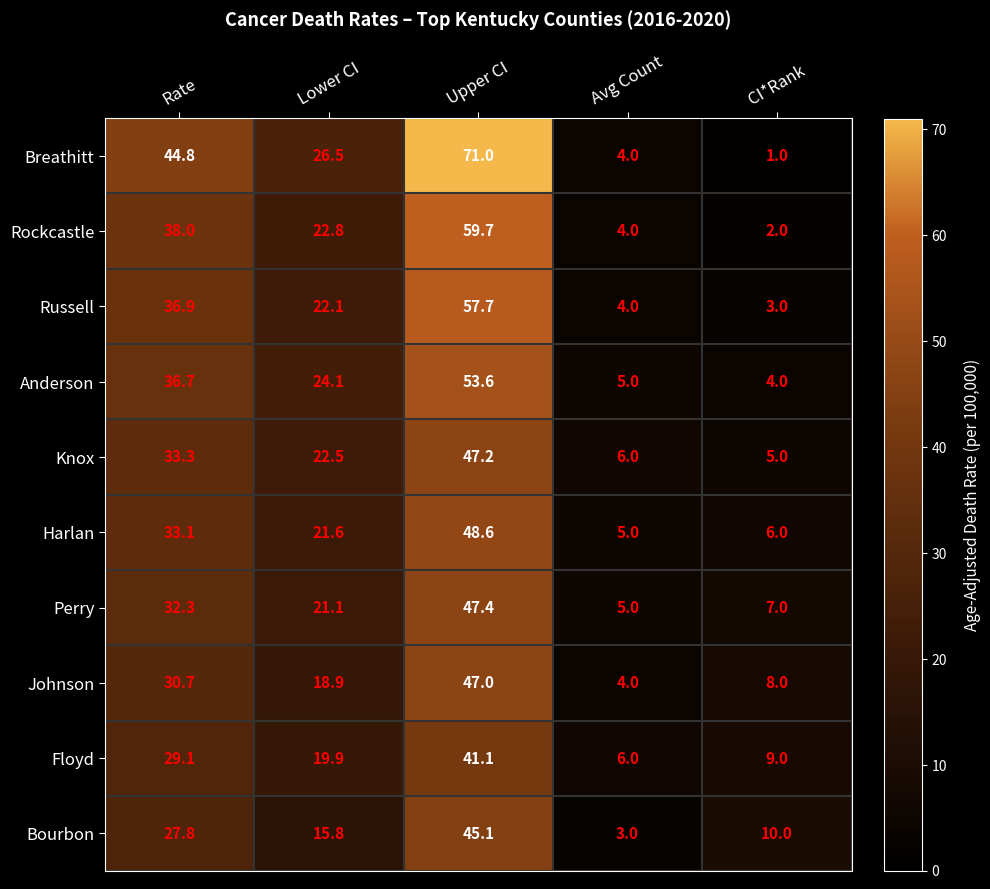

Which series has the largest range (max minus min)?

Breathitt